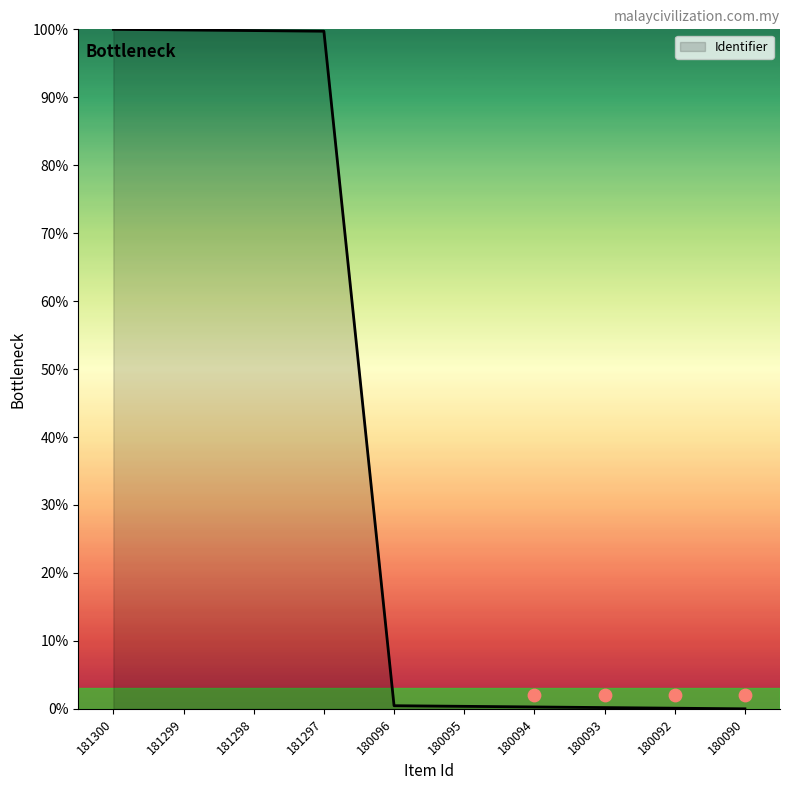

Which has a higher value, 180096 or 180093?

180096